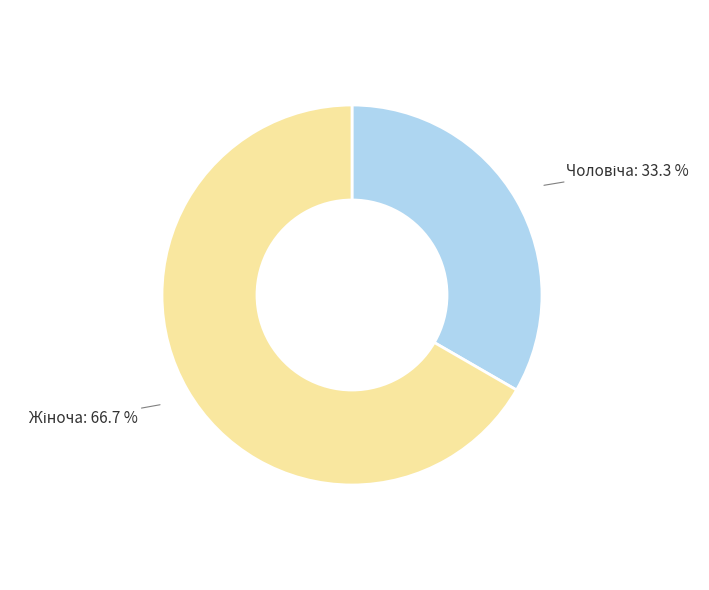

Is there a majority slice in this chart?

Yes